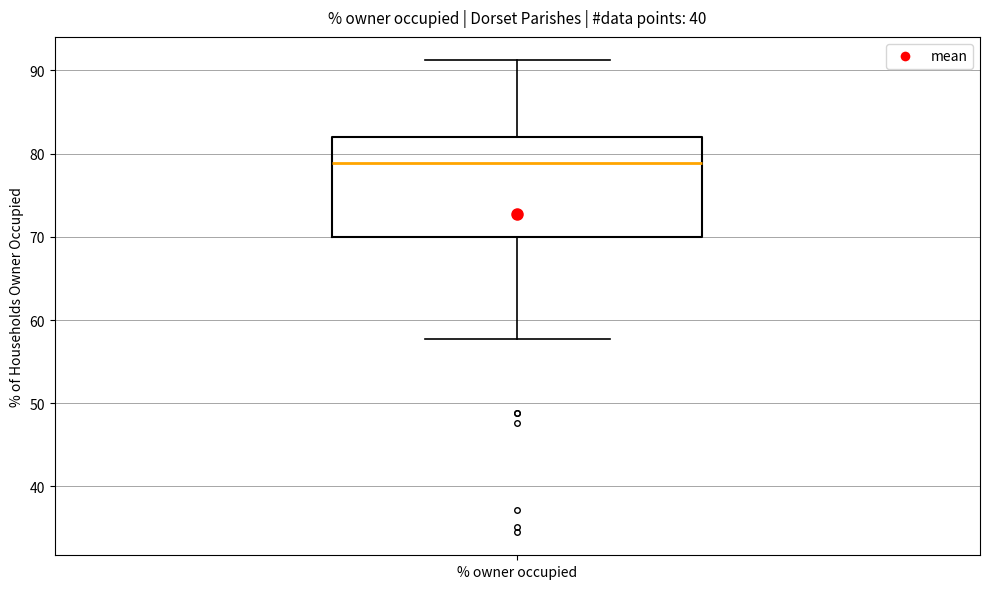

Where does the median line of the box for % owner occupied sit on the y-axis? The values are not printed on the chart, so give them approximately, as read against the axis.

79